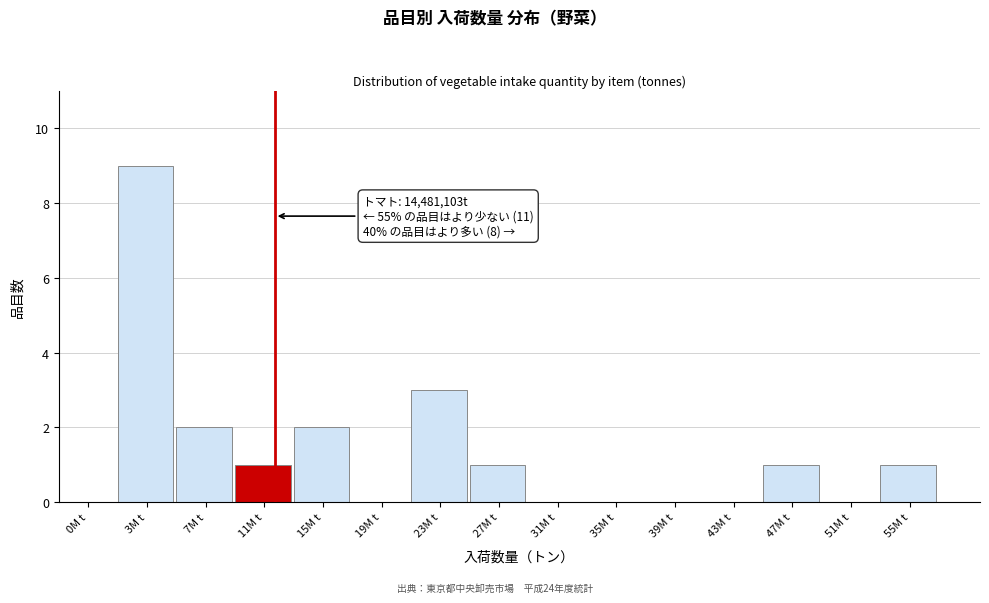

Reading right to left, list all the values displayed in this chart.

55M t=1	51M t=0	47M t=1	43M t=0	39M t=0	35M t=0	31M t=0	27M t=1	23M t=3	19M t=0	15M t=2	11M t=1	7M t=2	3M t=9	0M t=0